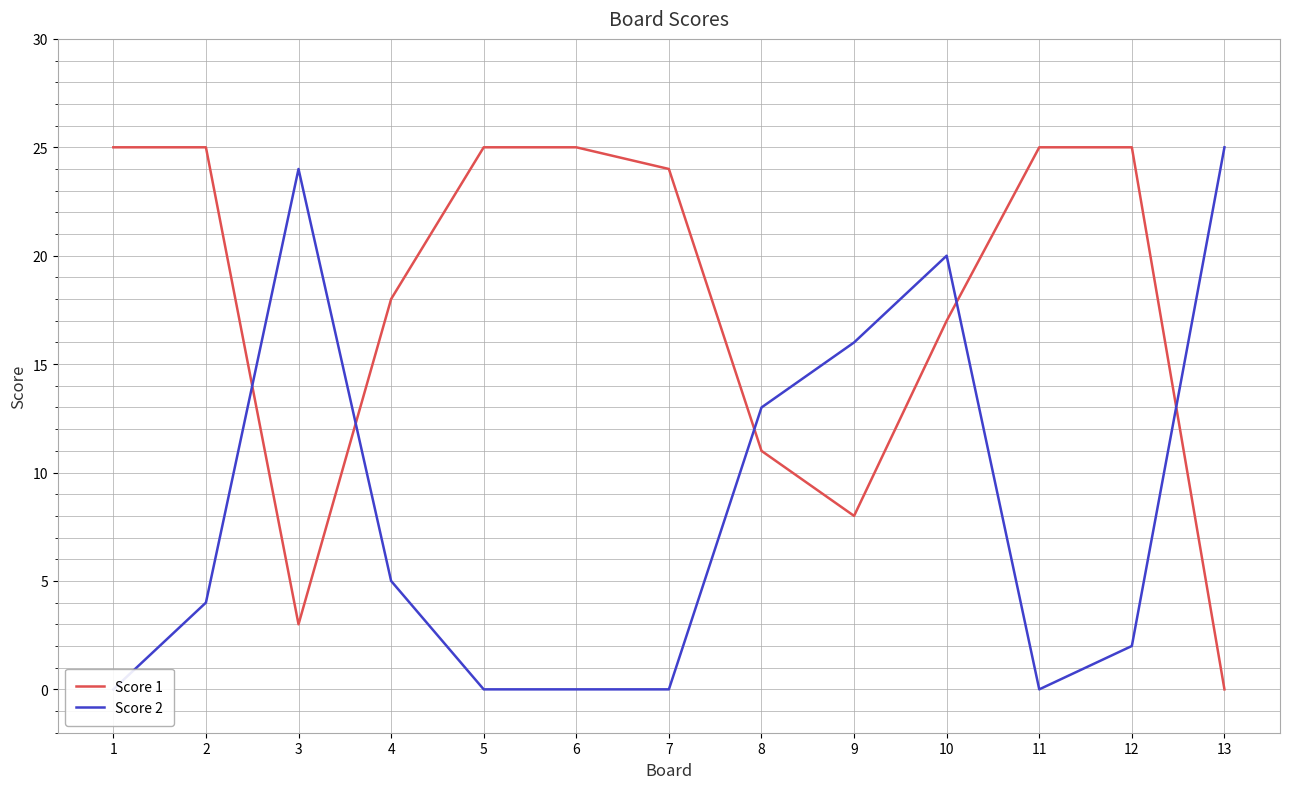

Where does the Score 2 series first go above 4?

3